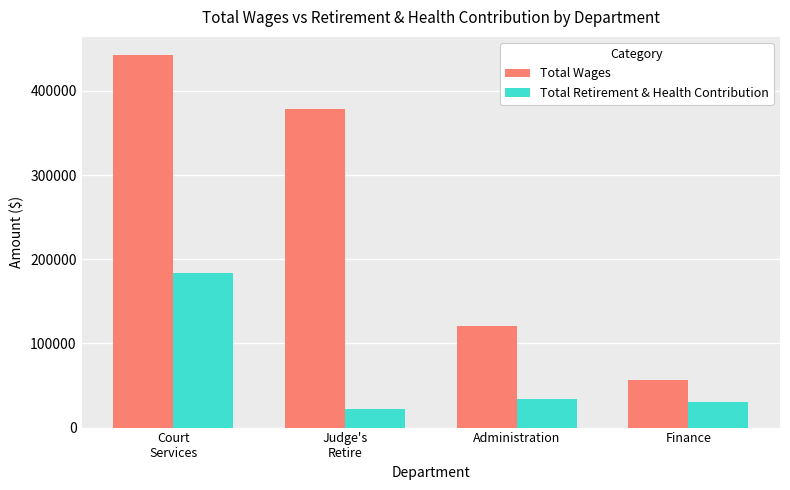

What is the difference between the maximum and minimum values in the Total Retirement & Health Contribution series?

161422